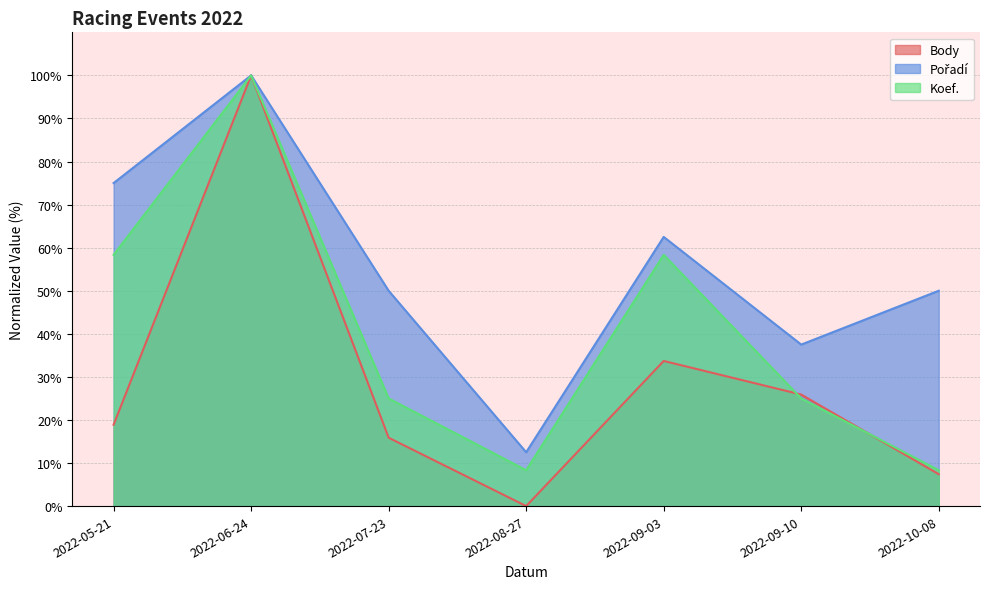

At 2022-09-10, list the series in order from largest to smallest.

Pořadí, Body, Koef.